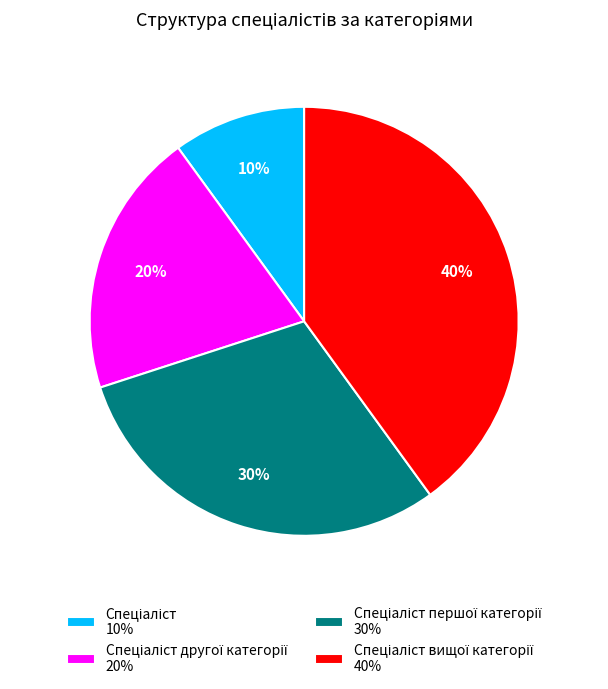

Is there a majority slice in this chart?

No